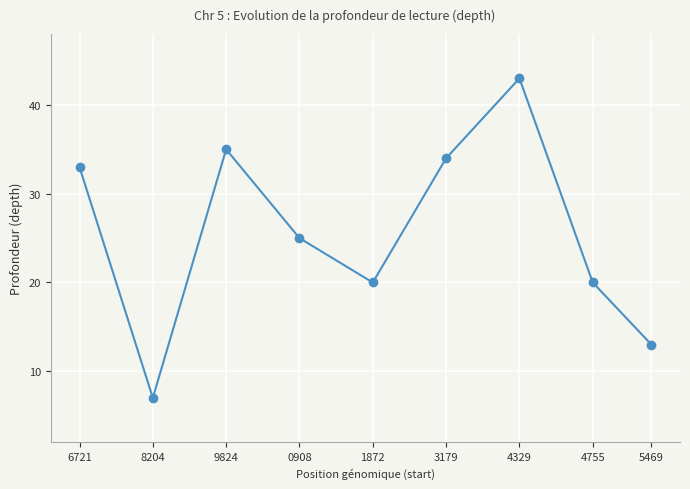

At which label is the value closest to 25?

0908